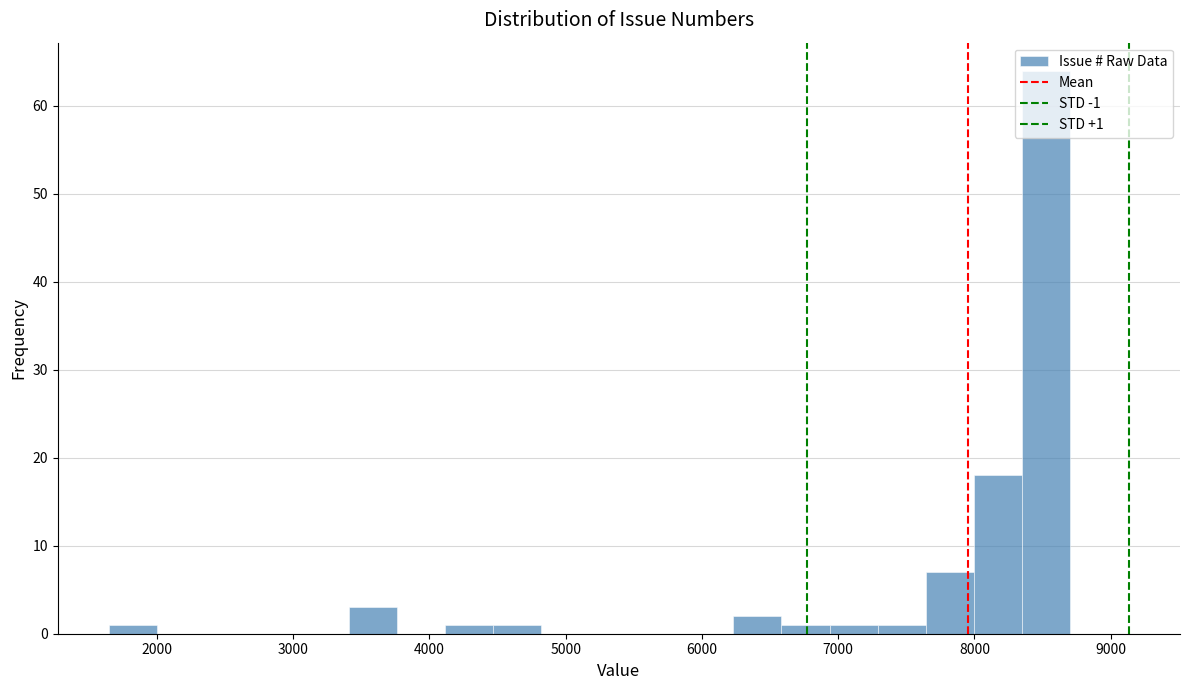

Read against the x-axis, roughly where is the centre of the tallest bar?

8500